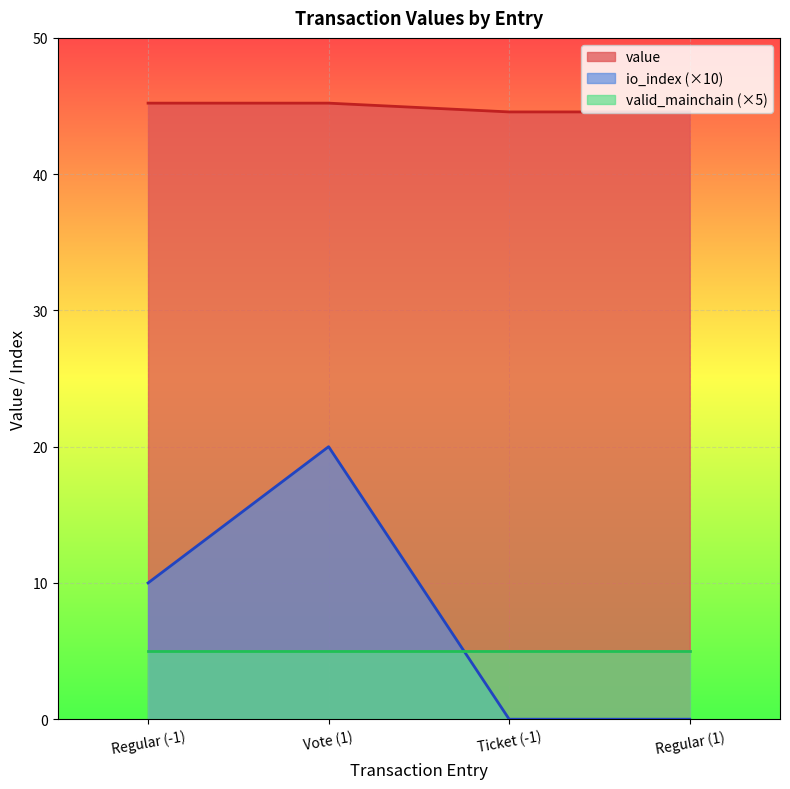

True or false: io_index and value intersect in this chart.

False